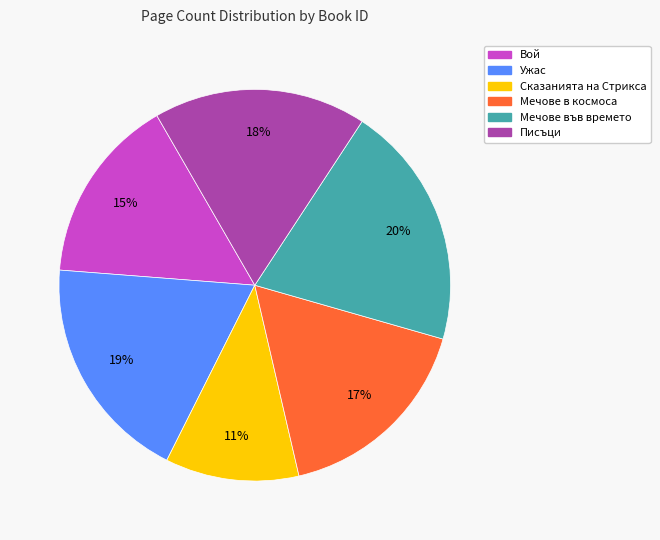

To the nearest percent, what is the difference between the largest and smallest slice percentages?

9%